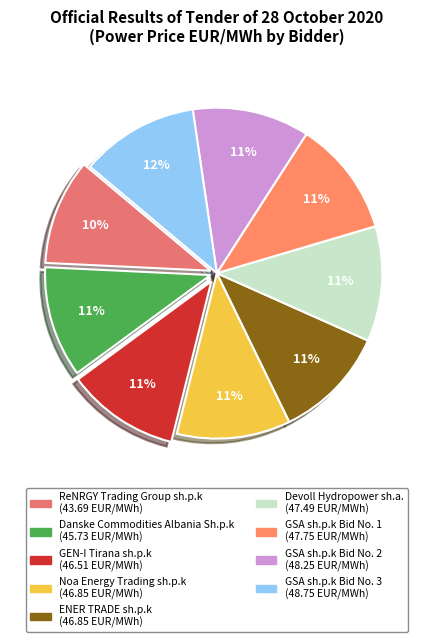

Is it true that GSA sh.p.k Bid No. 1 is 11% of the pie?

True